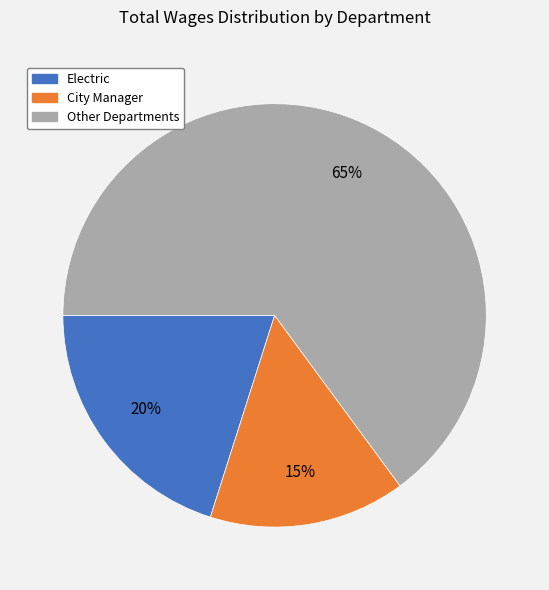

What is the largest slice in the pie chart?

Other Departments